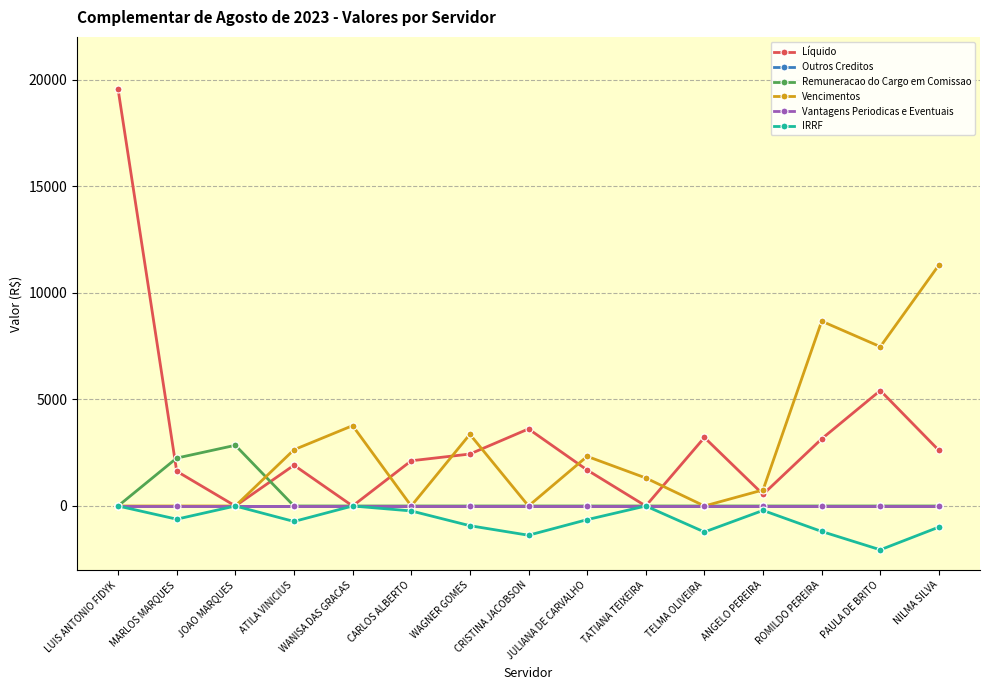

List the labels in order of IRRF value, largest first.

LUIS ANTONIO FIDYK, JOAO MARQUES, WANISA DAS GRACAS, TATIANA TEIXEIRA, ANGELO PEREIRA, CARLOS ALBERTO, MARLOS MARQUES, JULIANA DE CARVALHO, ATILA VINICIUS, WAGNER GOMES, NILMA SILVA, ROMILDO PEREIRA, TELMA OLIVEIRA, CRISTINA JACOBSON, PAULA DE BRITO